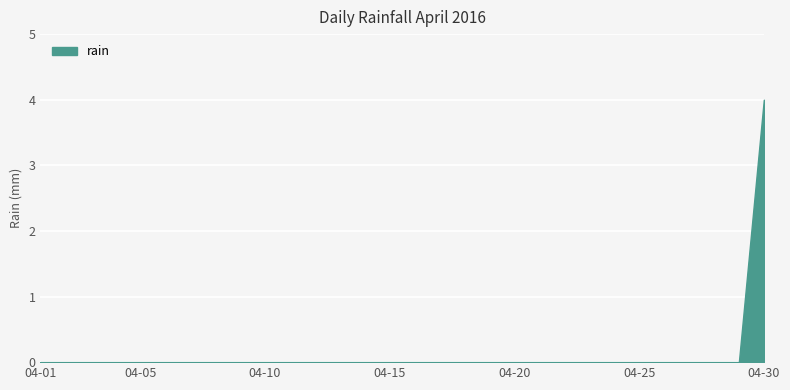

Does the chart have visible grid lines?

Yes